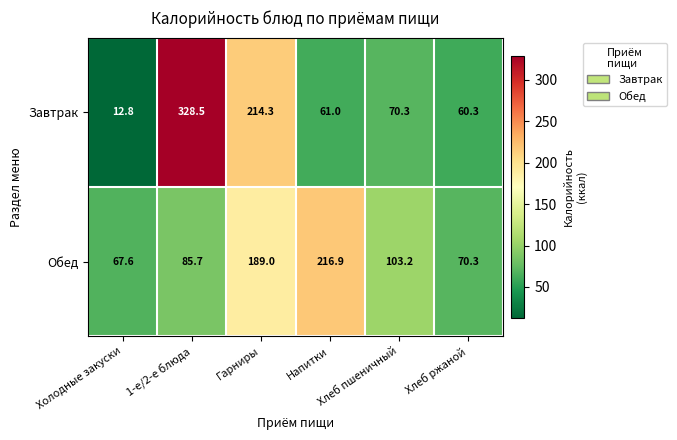

Rank the series by their maximum value, from highest to lowest.

Завтрак, Обед